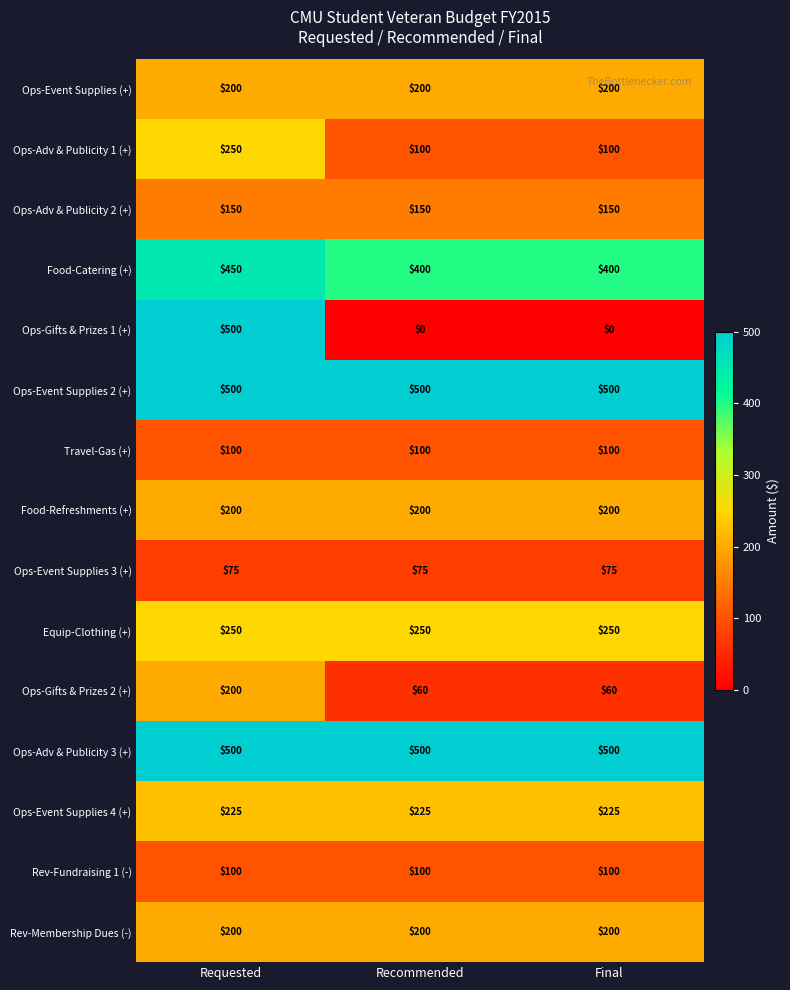

The Ops-Adv & Publicity 3 (+) series shows 299 at Recommended. True or false?

False